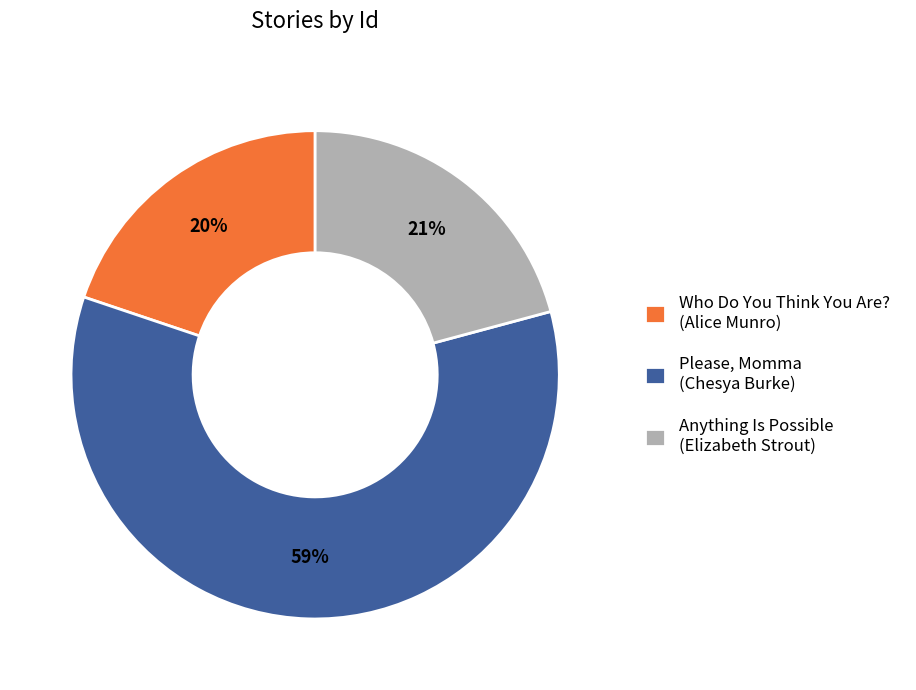

Combined, do Who Do You Think You Are? and Please, Momma account for over 50%?

Yes